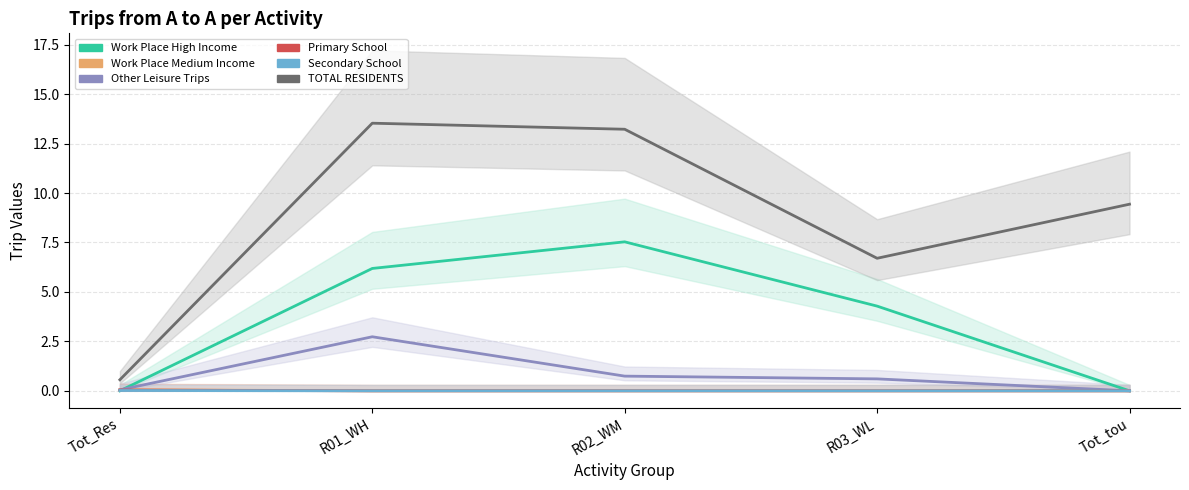

Which label corresponds to the largest value in the chart?

R01_WH